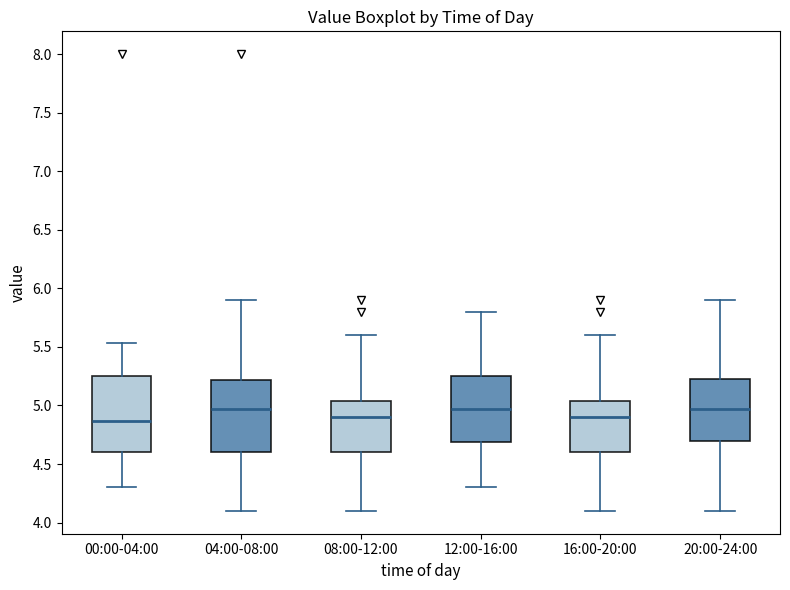

Reading left to right, read every box against the y-axis: the position of its median line, the range the box covers, and the ends of its whiskers. The values are not printed on the chart, so give them approximately, as read against the axis.

00:00-04:00: median 4.85, box 4.60 to 5.25, whiskers 4.30 to 5.55
04:00-08:00: median 4.95, box 4.60 to 5.20, whiskers 4.10 to 5.90
08:00-12:00: median 4.90, box 4.60 to 5.05, whiskers 4.10 to 5.60
12:00-16:00: median 4.95, box 4.70 to 5.25, whiskers 4.30 to 5.80
16:00-20:00: median 4.90, box 4.60 to 5.05, whiskers 4.10 to 5.60
20:00-24:00: median 4.95, box 4.70 to 5.25, whiskers 4.10 to 5.90